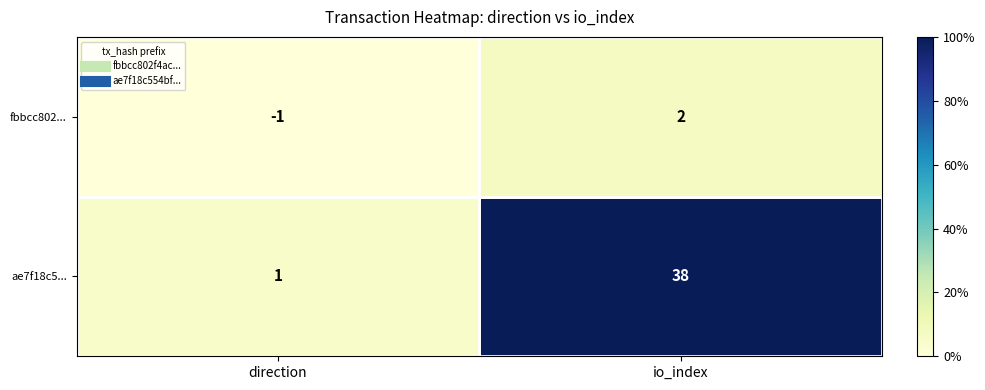

Which label corresponds to the largest value in the chart?

io_index